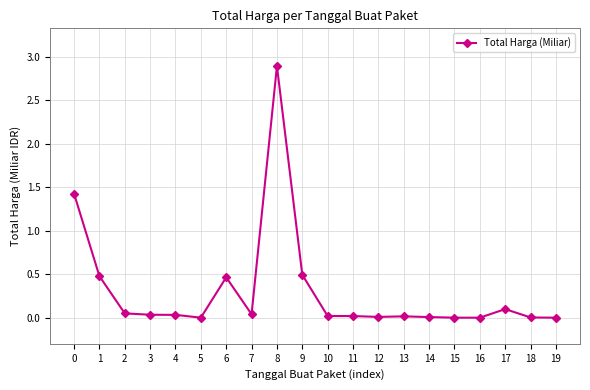

What is the sum of all values?

6.1